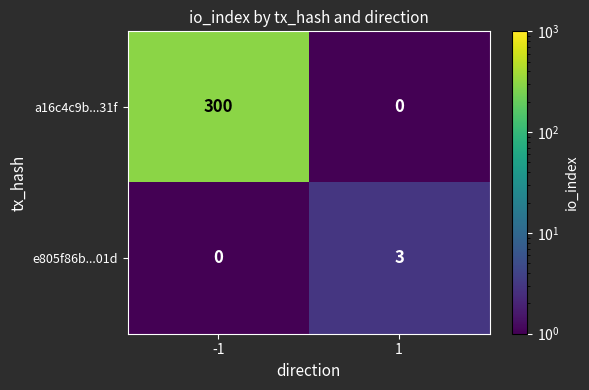

The value of a16c4c9b...31f at -1 is 300. True or false?

True